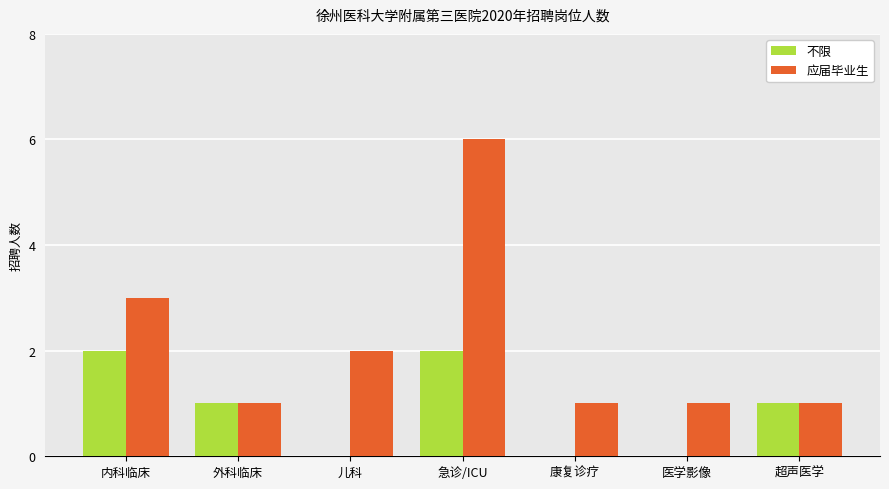

What is the sum of all 应届毕业生 values?

15